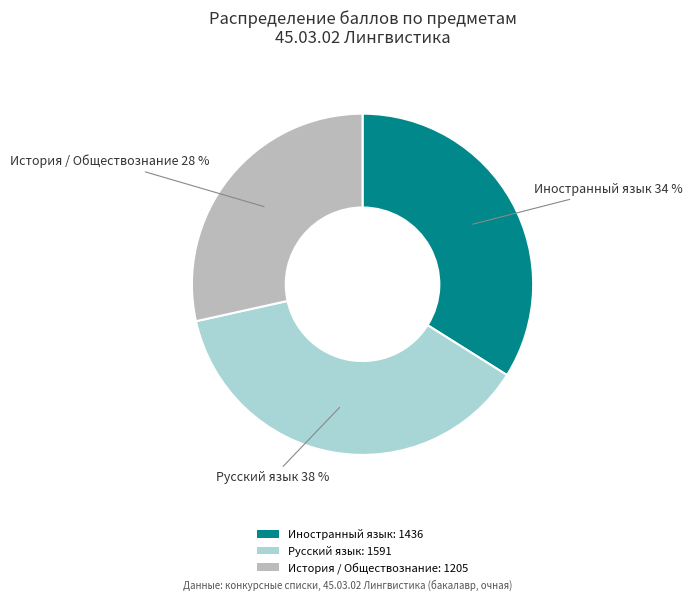

To the nearest percent, what percentage of the pie is Иностранный язык: 1436?

34%